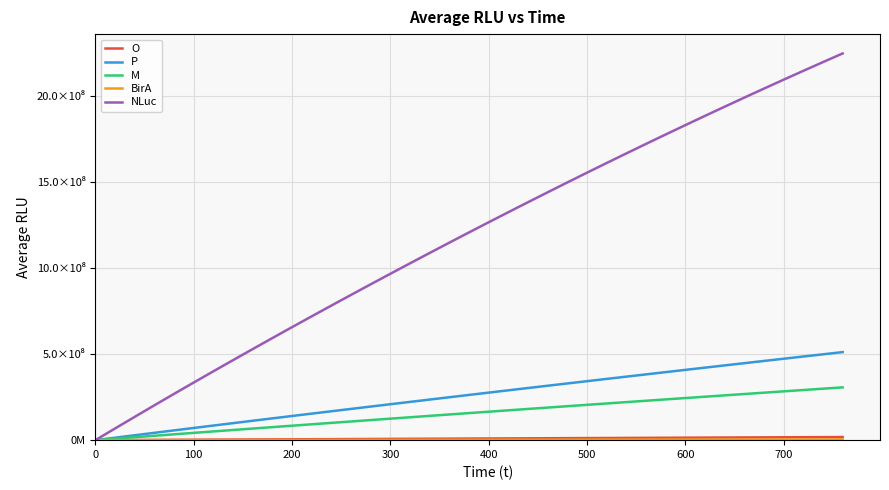

Which series has the largest total across all categories?

NLuc